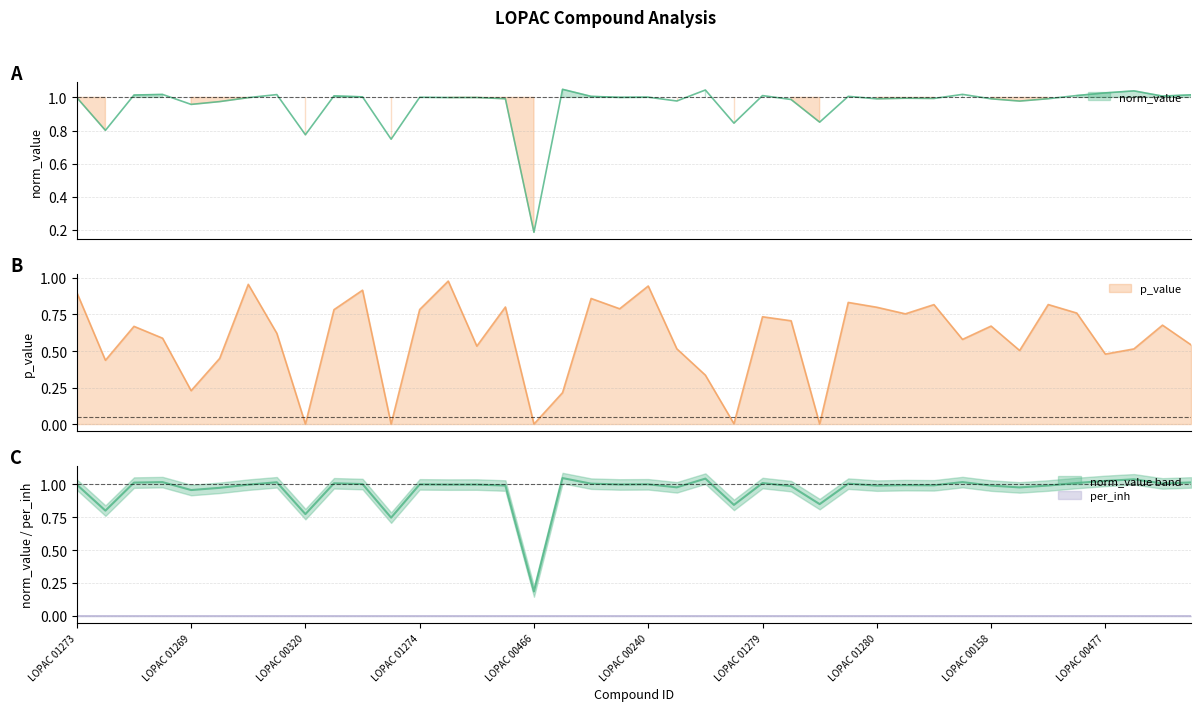

The value of norm_value at LOPAC 00120 is 1.0. True or false?

True